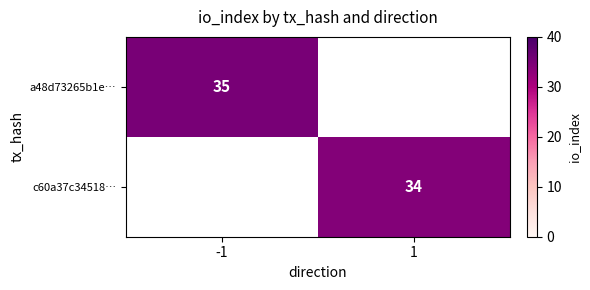

Is it true that c60a37c34518… equals 12 at 1?

False